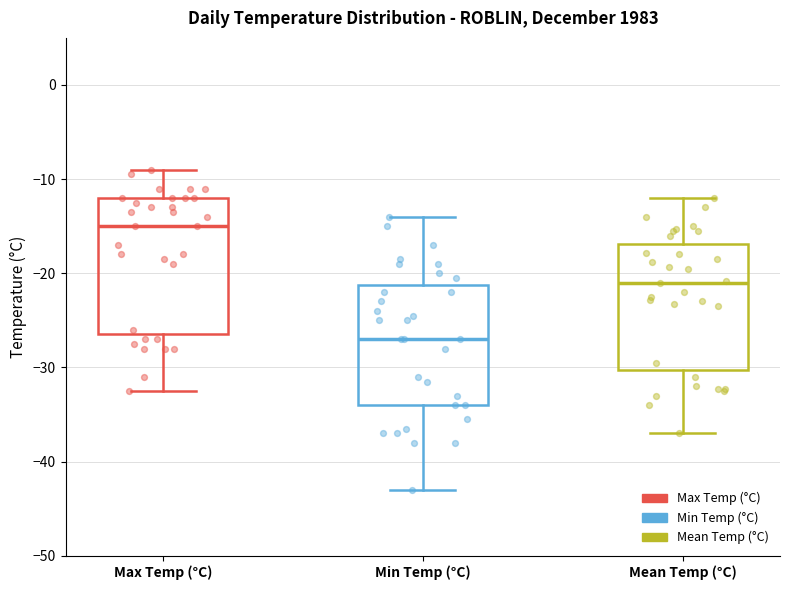

Where is the lower edge of the box for Min Temp (°C) on the y-axis? The values are not printed on the chart, so give them approximately, as read against the axis.

-34